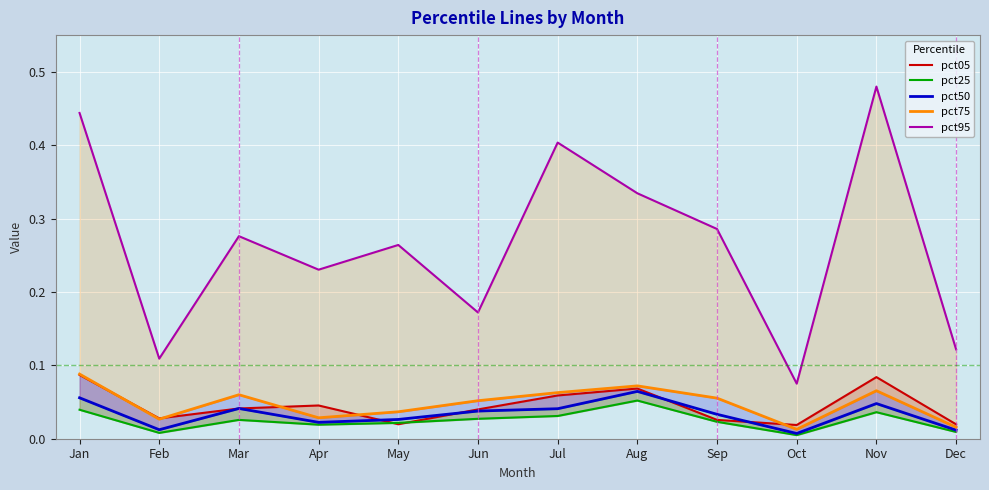

Which category has the lowest value in the pct75 series?

Oct